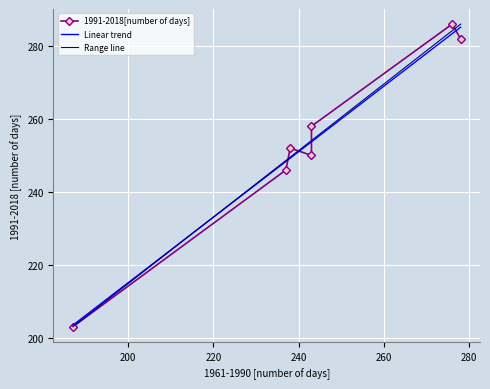

What is the lowest value of the Linear trend series?

203.4